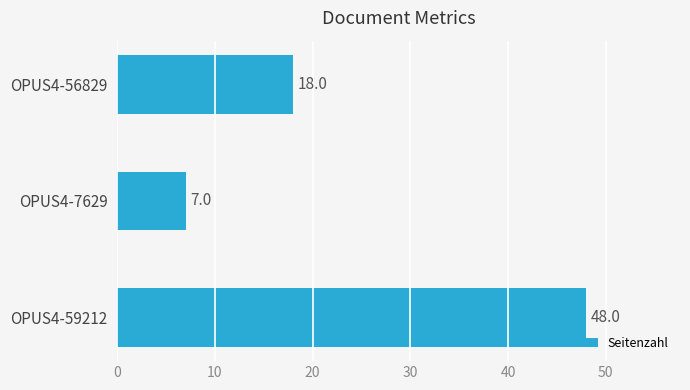

What is the greatest value displayed?

48